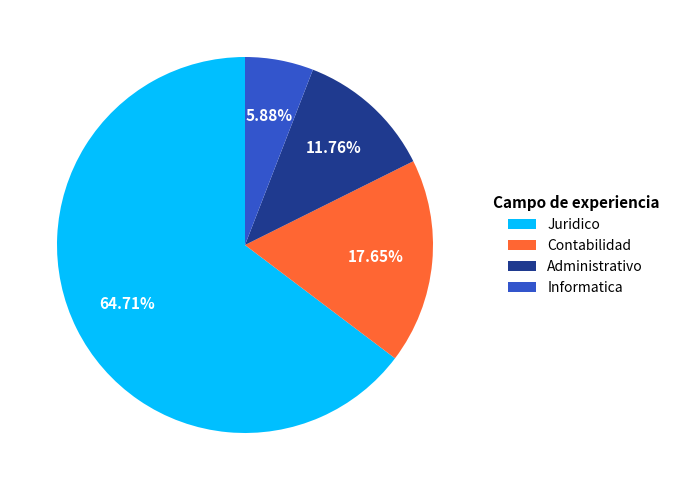

Is it true that Informatica is 15% of the pie?

False